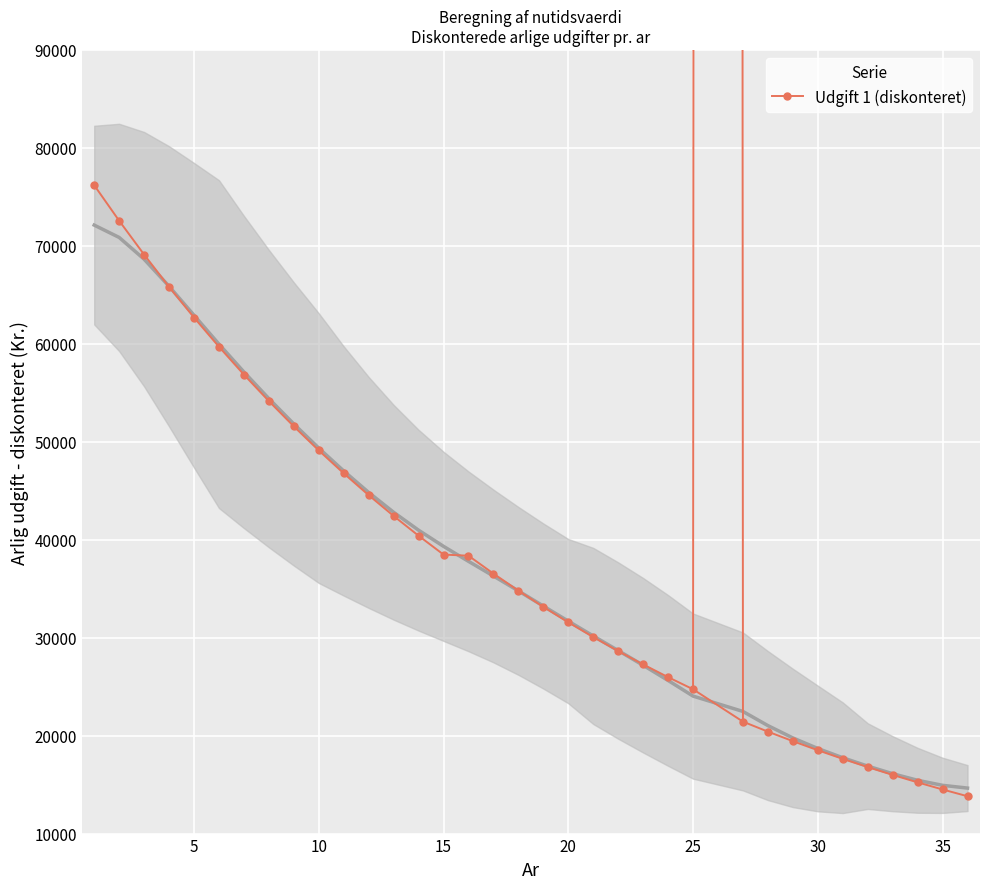

What is the lowest value of the Udgift 1 (diskonteret) series?

13812.6